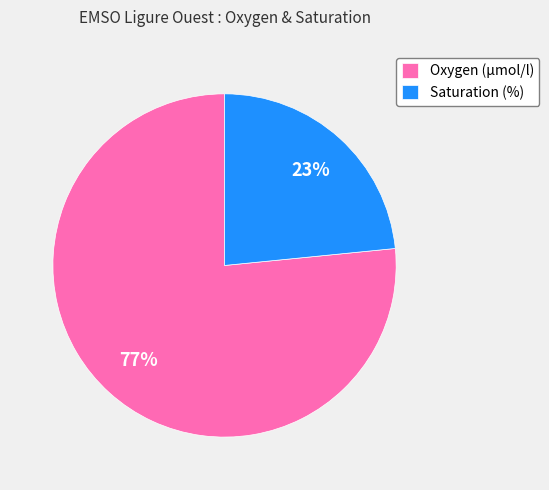

True or false: Saturation (%) accounts for 35% of the total.

False